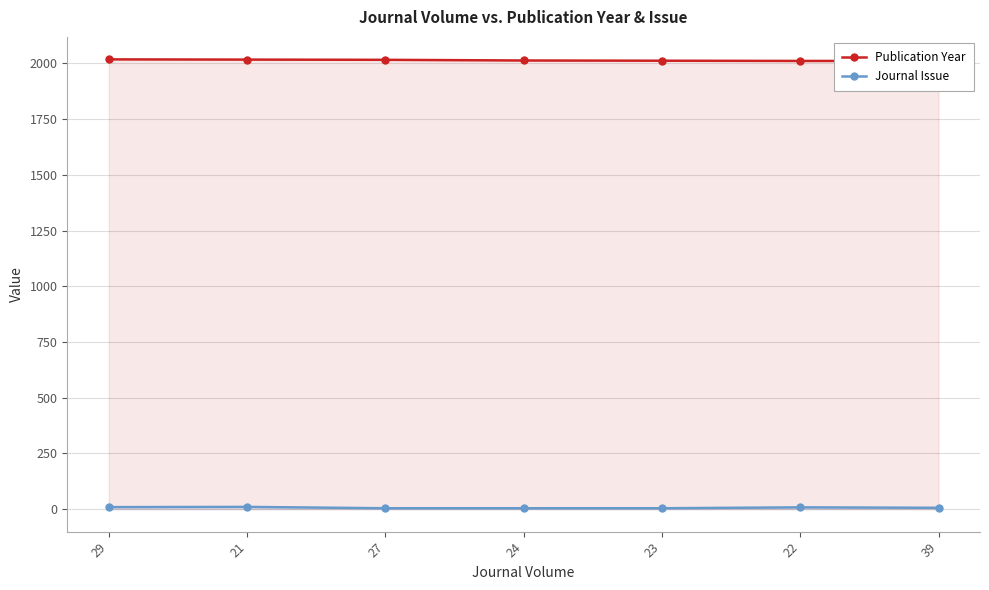

Count the Publication Year values in the range 2011 to 2017.

6